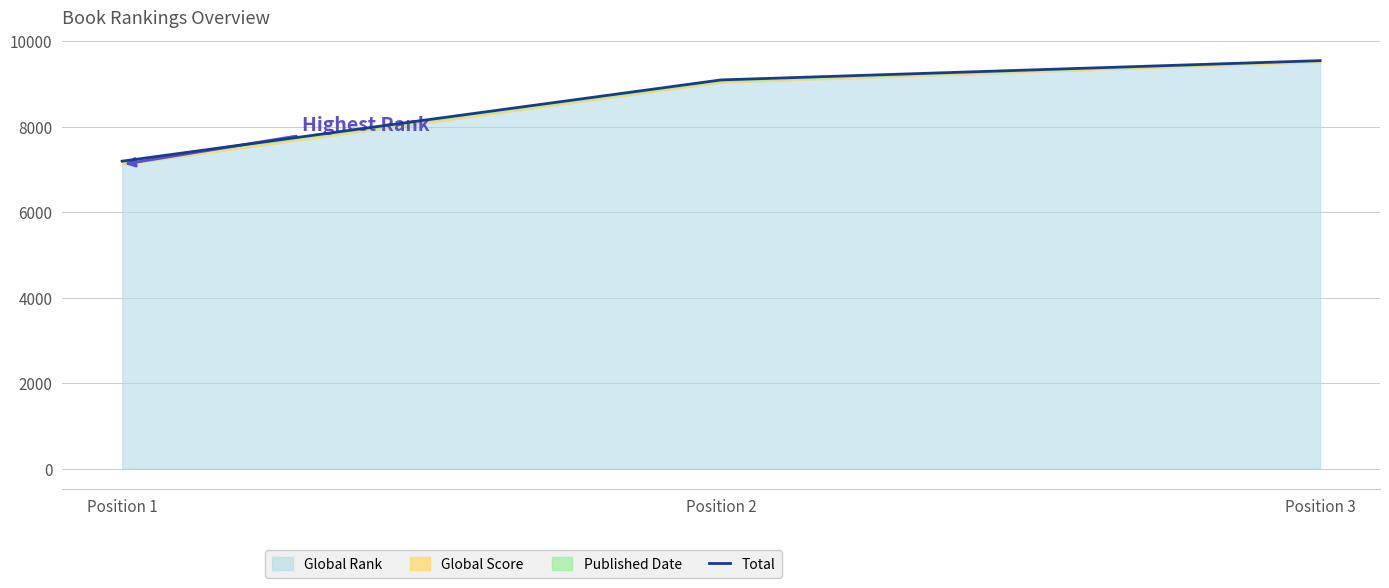

Approximately how many times larger is the value at Position 2 compared to Position 1?

1.3